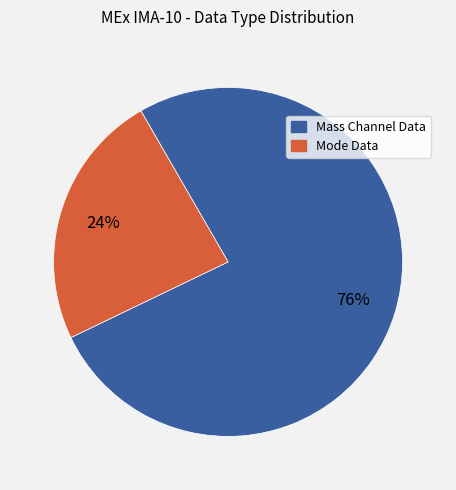

Is there a majority slice in this chart?

Yes